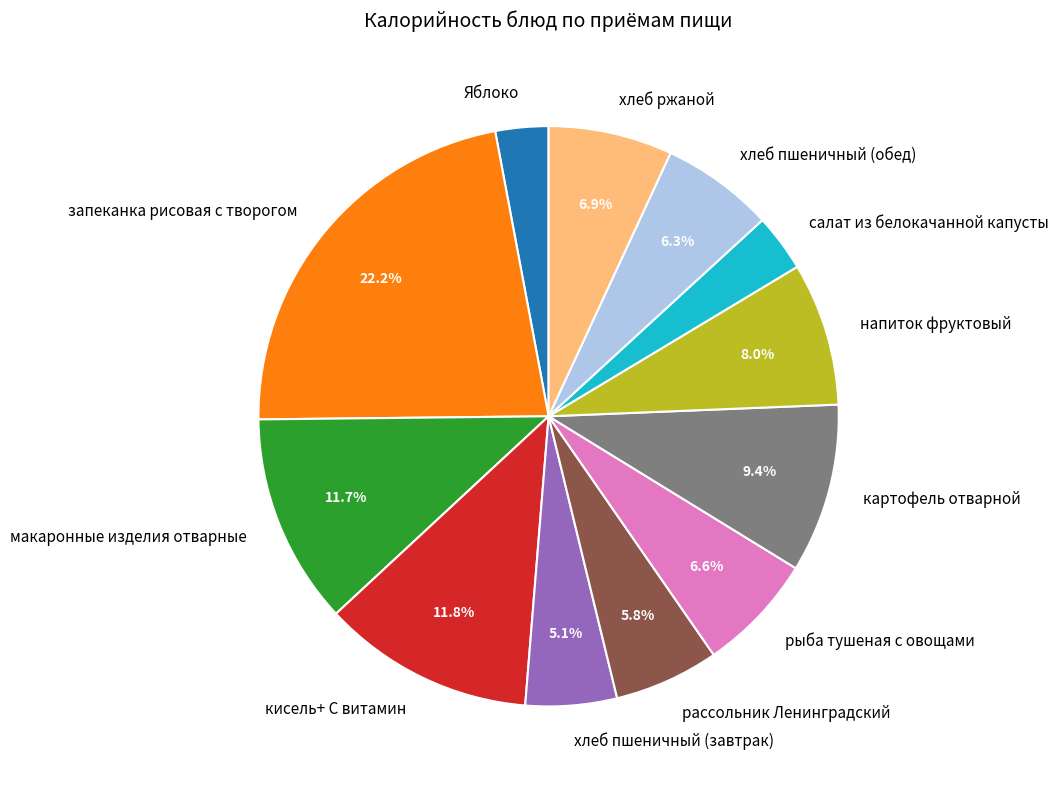

What portion of the pie excludes запеканка рисовая с творогом?

77.8%